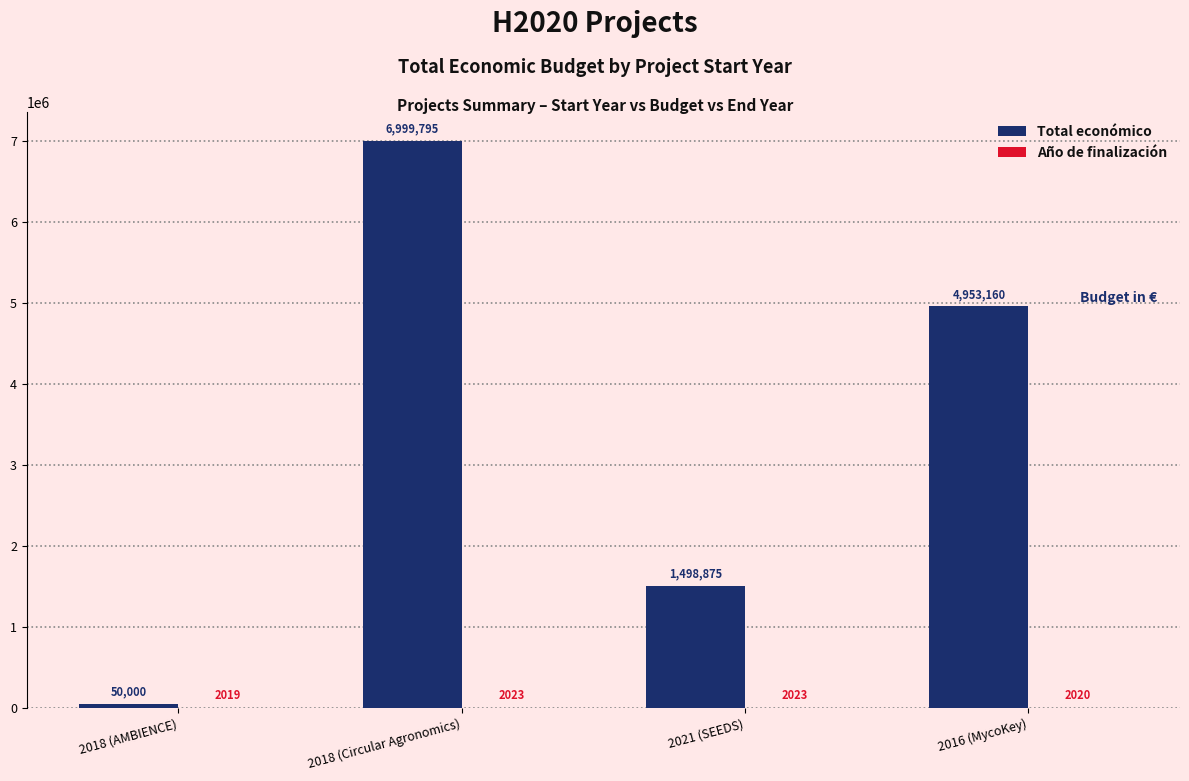

How many groups of bars are there?

4